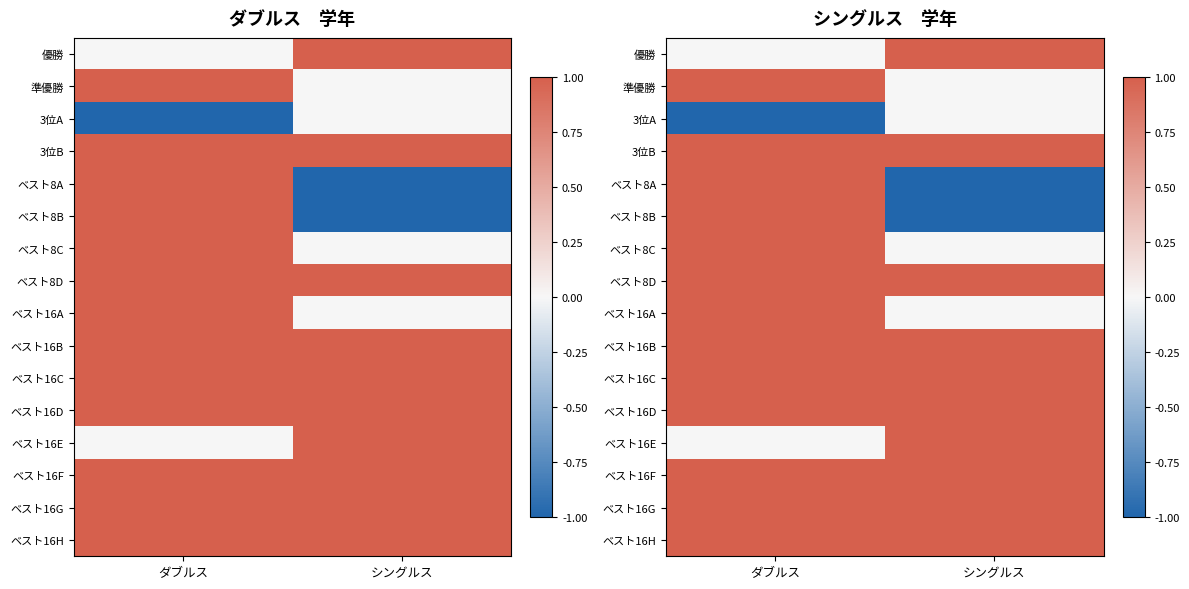

At how many categories does at least one series exceed 0?

2